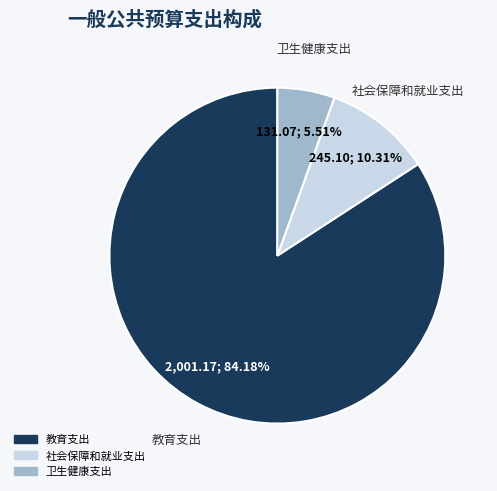

To the nearest percent, what is the difference between the 社会保障和就业支出 and 卫生健康支出 slice percentages?

5%